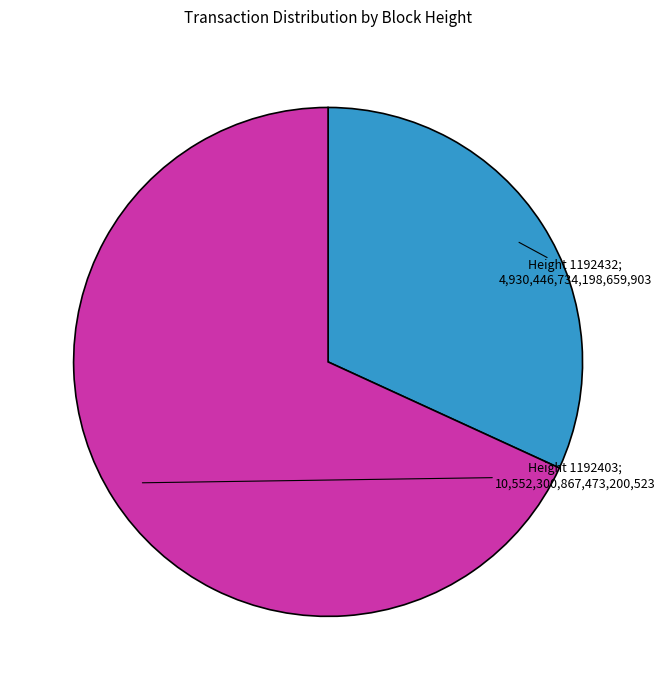

Does any single category account for the majority?

Yes